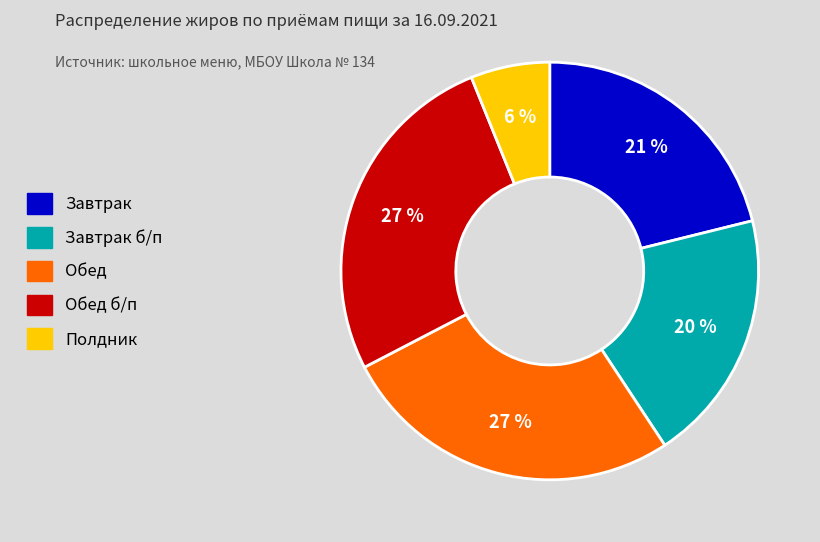

Is there any slice that represents more than half of the pie?

No